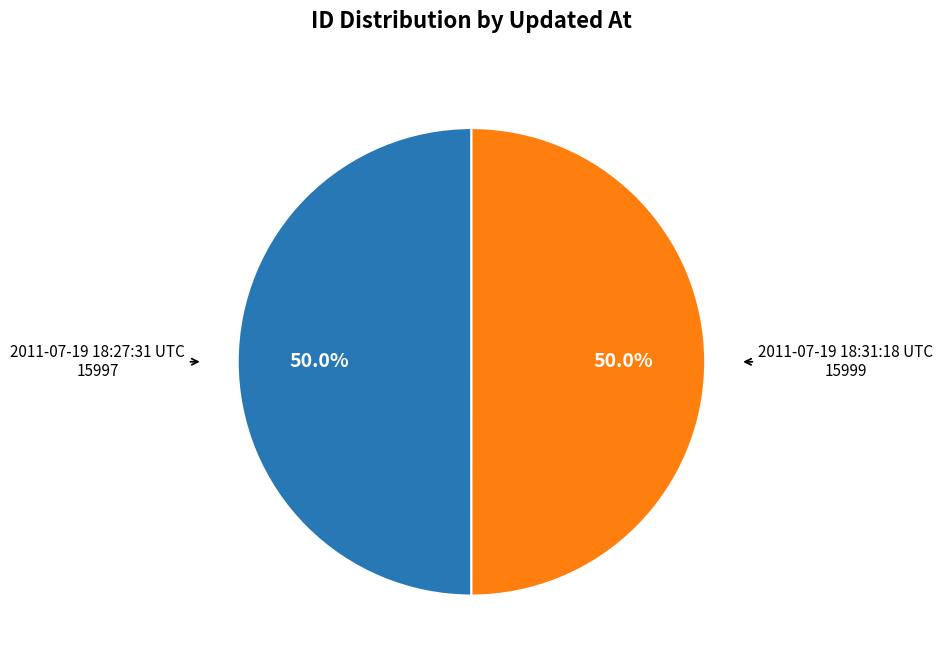

How many segments does this pie chart have?

2